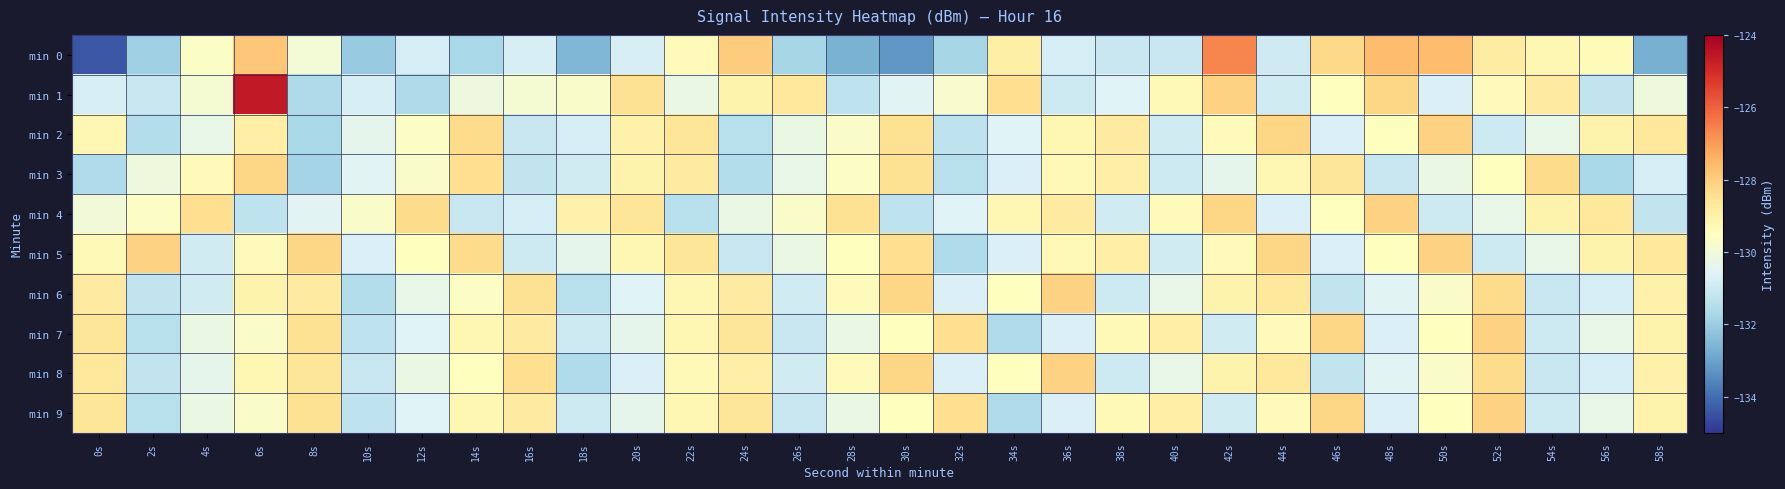

At which category is the sum across all series the highest?

6s